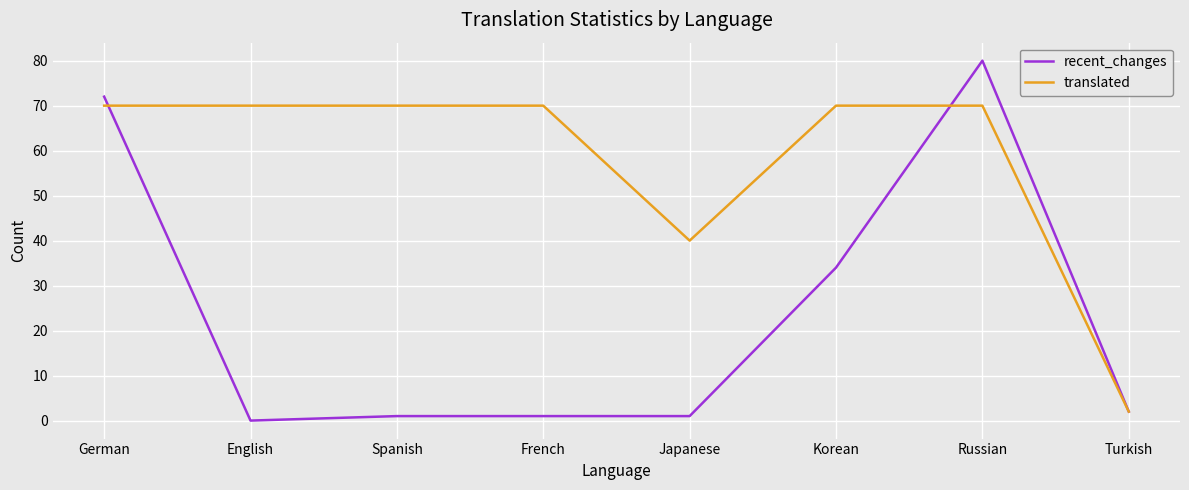

Reading left to right, extract all data points from this chart.

recent_changes: German=72	English=0	Spanish=1	French=1	Japanese=1	Korean=34	Russian=80	Turkish=2
translated: German=70	English=70	Spanish=70	French=70	Japanese=40	Korean=70	Russian=70	Turkish=2